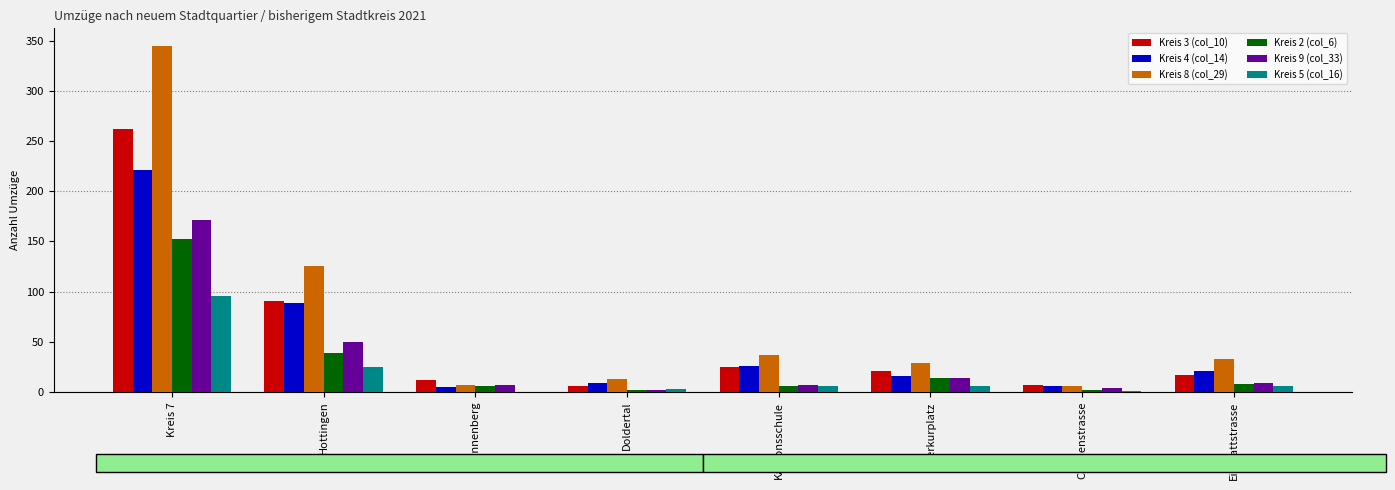

The Kreis 3 (col_10) series shows 12 at Kantonsschule. True or false?

False